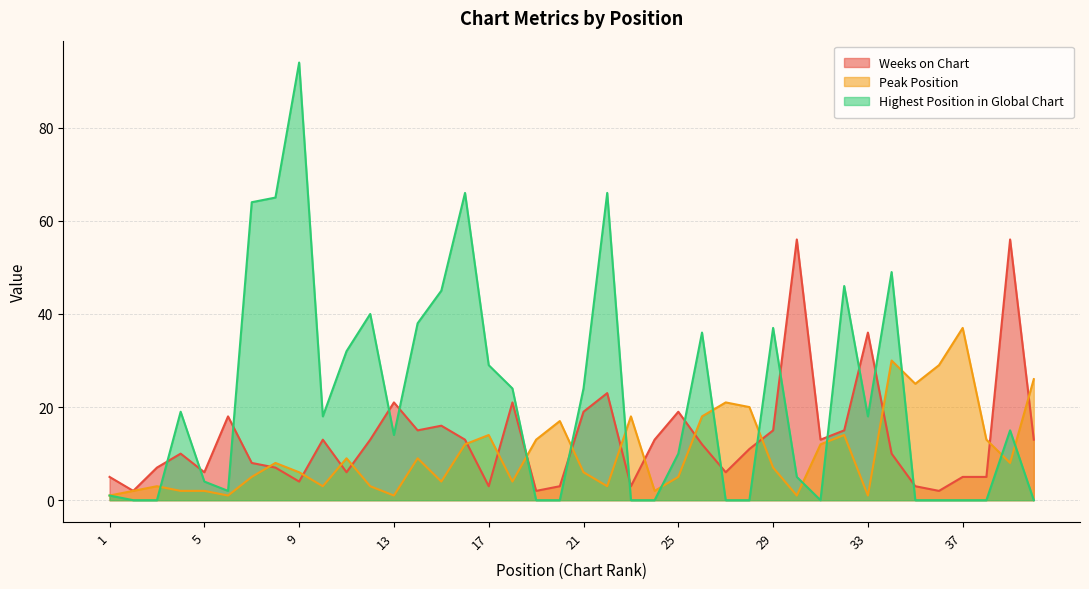

Reading left to right, list all the values displayed in this chart.

Weeks on Chart: 5	2	7	10	6	18	8	7	4	13	6	13	21	15	16	13	3	21	2	3	19	23	3	13	19	12	6	11	15	56	13	15	36	10	3	2	5	5	56	13
Peak Position: 1	2	3	2	2	1	5	8	6	3	9	3	1	9	4	12	14	4	13	17	6	3	18	2	5	18	21	20	7	1	12	14	1	30	25	29	37	13	8	26
Highest Position in Global Chart: 1	0	0	19	4	2	64	65	94	18	32	40	14	38	45	66	29	24	0	0	24	66	0	0	10	36	0	0	37	5	0	46	18	49	0	0	0	0	15	0